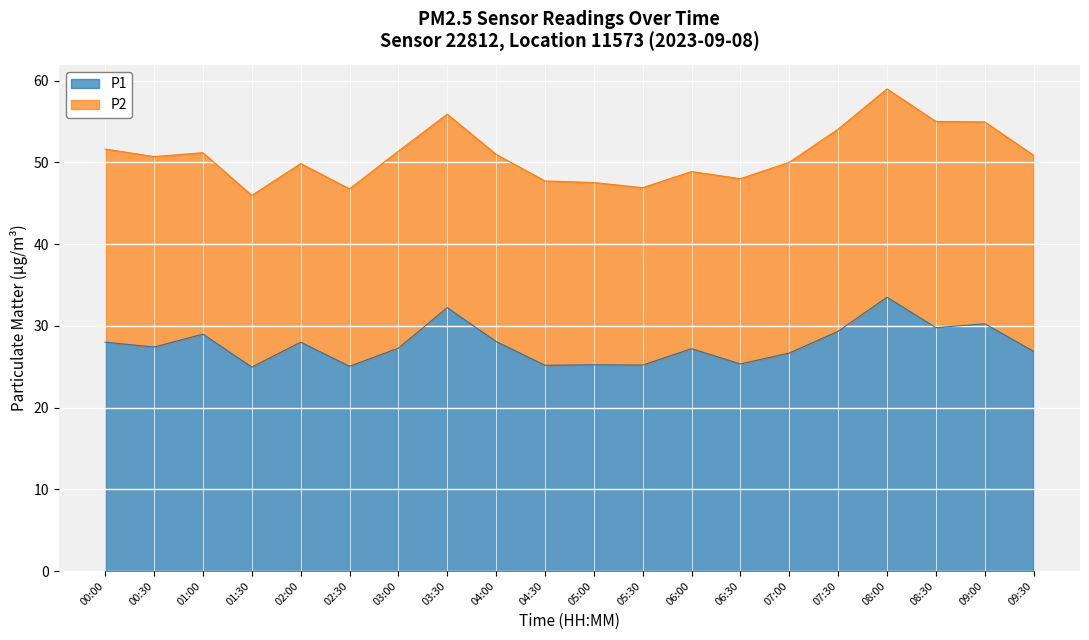

At which label is the value closest to 29?

01:00